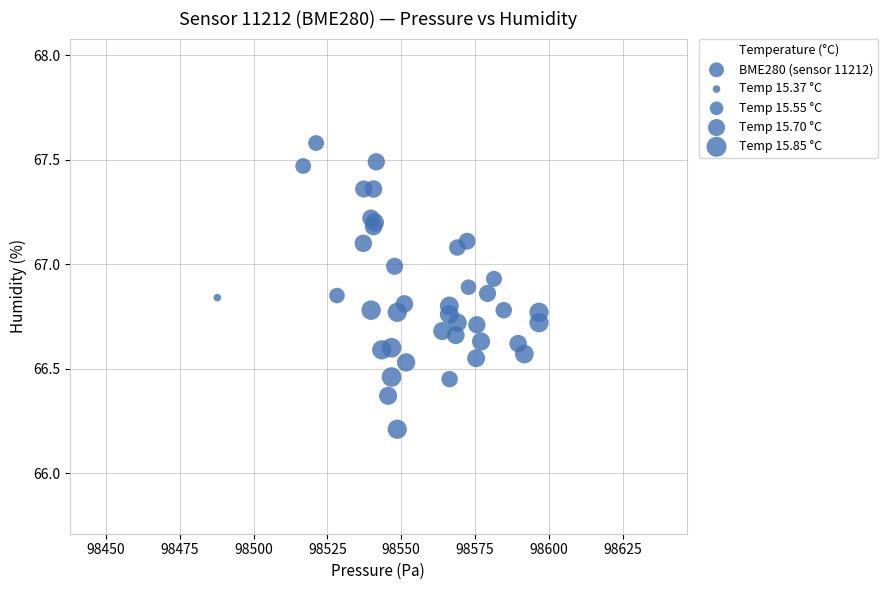

What Y value in the scatter plot is closest to 66?

66.2